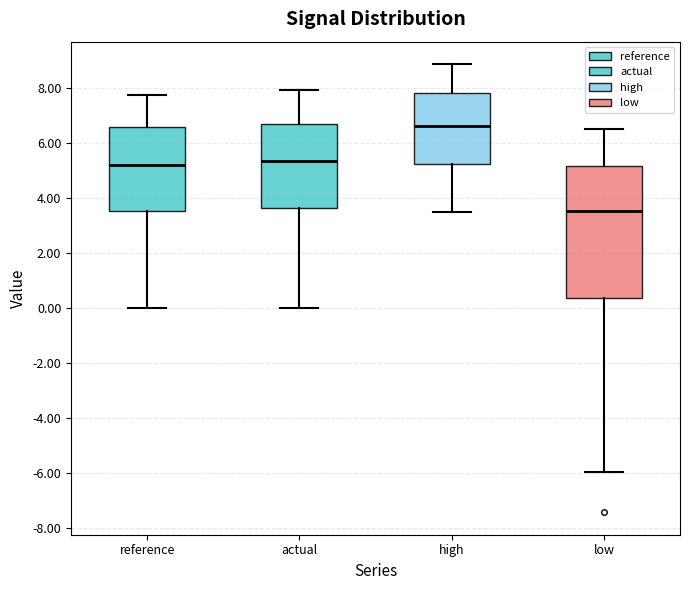

Where does the median line of the box for reference sit on the y-axis? The values are not printed on the chart, so give them approximately, as read against the axis.

5.2